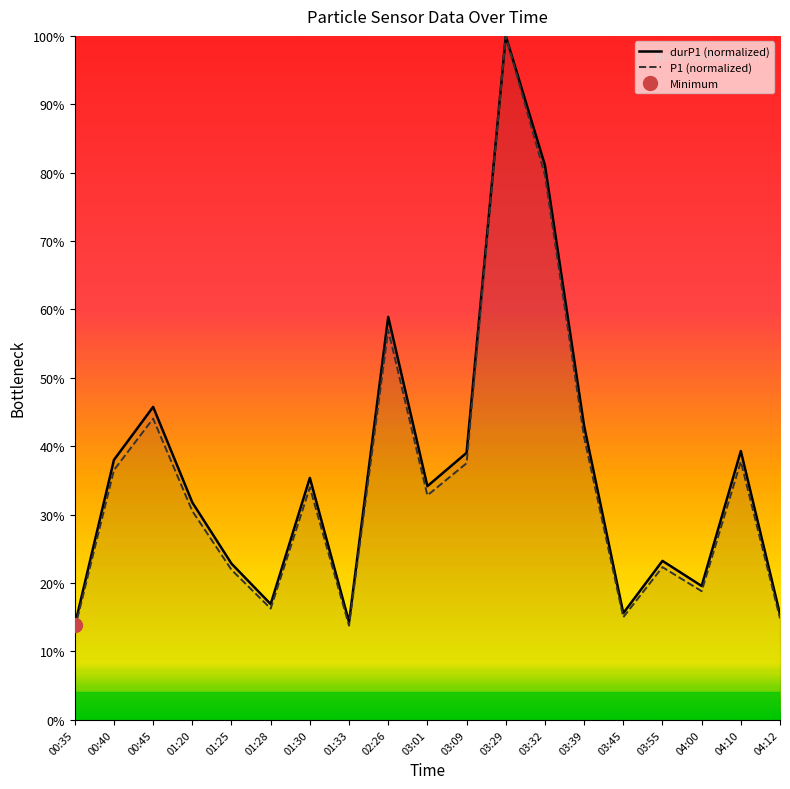

At 01:33, list the series in order from largest to smallest.

durP1, P1